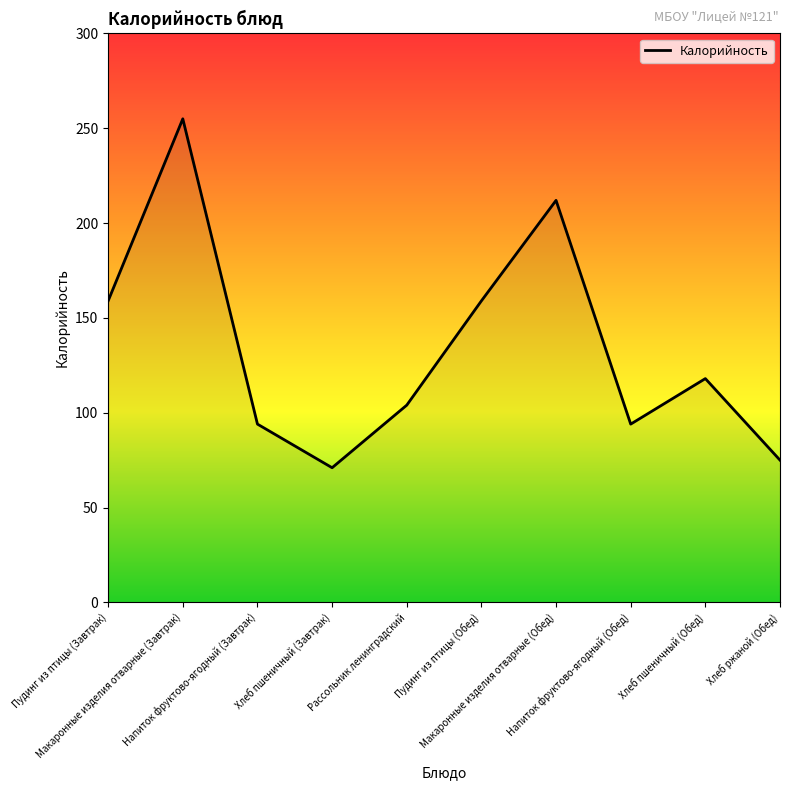

Is it true that the value at Напиток фруктово-ягодный (Завтрак) is 94?

True